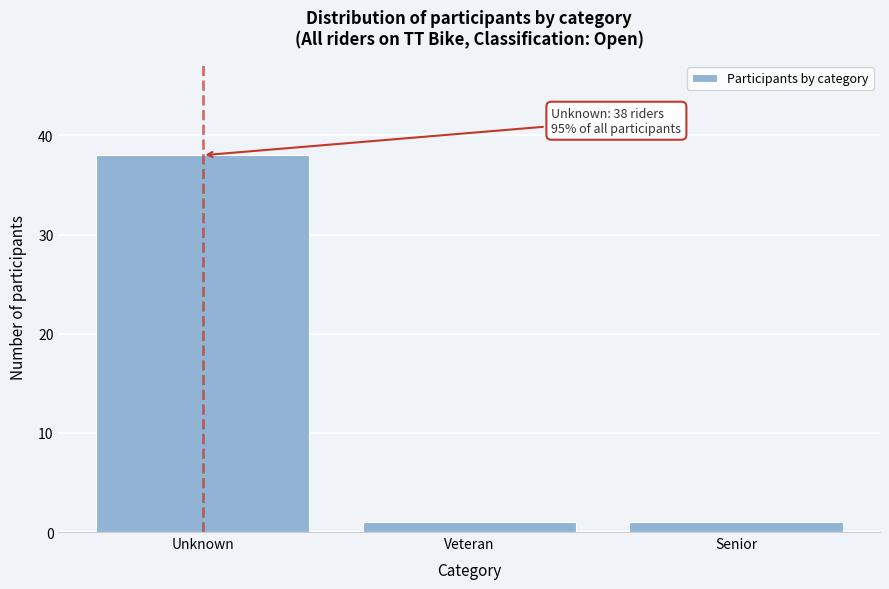

Reading left to right, list all the values displayed in this chart.

Unknown=38	Veteran=1	Senior=1